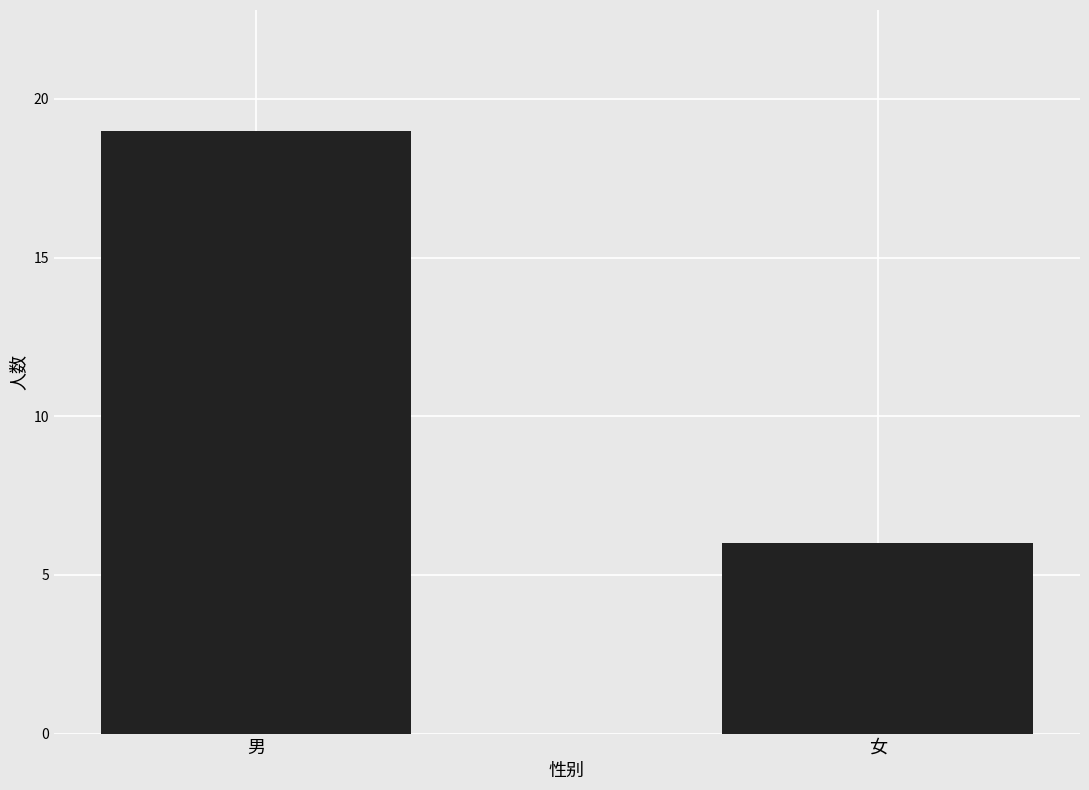

What is the label of the 2nd bar from the left?

女